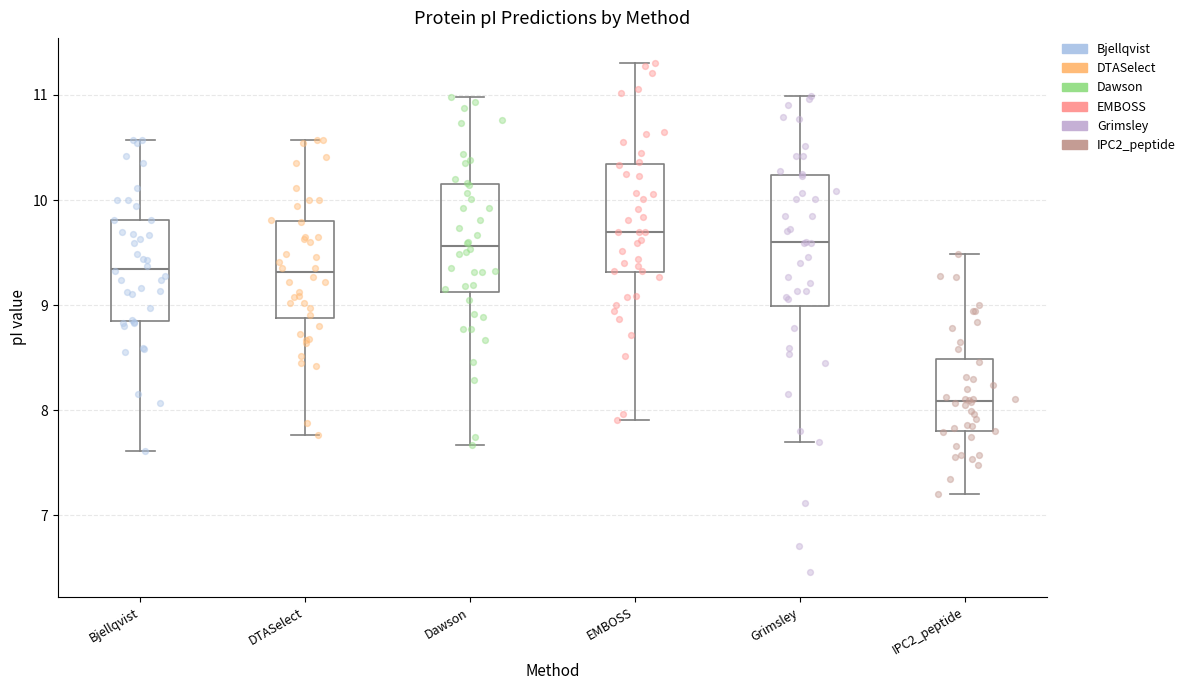

Reading left to right, read every box against the y-axis: the position of its median line, the range the box covers, and the ends of its whiskers. The values are not printed on the chart, so give them approximately, as read against the axis.

Bjellqvist: median 9.3, box 8.9 to 9.8, whiskers 7.6 to 10.6
DTASelect: median 9.3, box 8.9 to 9.8, whiskers 7.8 to 10.6
Dawson: median 9.6, box 9.1 to 10.1, whiskers 7.7 to 11.0
EMBOSS: median 9.7, box 9.3 to 10.3, whiskers 7.9 to 11.3
Grimsley: median 9.6, box 9.0 to 10.2, whiskers 7.7 to 11.0
IPC2_peptide: median 8.1, box 7.8 to 8.5, whiskers 7.2 to 9.5